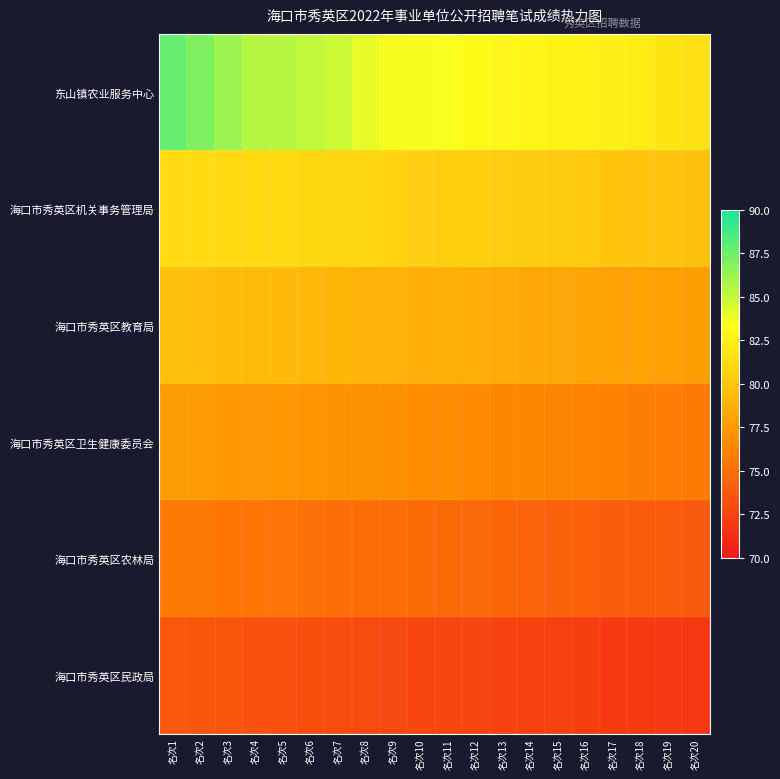

Reading left to right, extract all data points from this chart.

东山镇农业服务中心: 名次1=87.8	名次2=87.0	名次3=86.2	名次4=85.5	名次5=85.4	名次6=85.1	名次7=84.8	名次8=84.0	名次9=83.6	名次10=83.5	名次11=83.5	名次12=83.1	名次13=83.0	名次14=82.8	名次15=82.6	名次16=82.5	名次17=82.5	名次18=82.2	名次19=81.8	名次20=81.7
海口市秀英区机关事务管理局: 名次1=81.3	名次2=81.3	名次3=81.2	名次4=81.2	名次5=81.2	名次6=81.1	名次7=81.0	名次8=80.9	名次9=80.8	名次10=80.6	名次11=80.6	名次12=80.6	名次13=80.4	名次14=80.3	名次15=80.3	名次16=80.3	名次17=80.0	名次18=80.0	名次19=79.8	名次20=79.7
海口市秀英区教育局: 名次1=79.7	名次2=79.6	名次3=79.4	名次4=79.3	名次5=79.3	名次6=79.2	名次7=79.0	名次8=79.0	名次9=78.9	名次10=78.7	名次11=78.7	名次12=78.6	名次13=78.4	名次14=78.3	名次15=78.3	名次16=78.2	名次17=78.0	名次18=78.0	名次19=77.9	名次20=77.7
海口市秀英区卫生健康委员会: 名次1=77.7	名次2=77.6	名次3=77.4	名次4=77.3	名次5=77.3	名次6=77.2	名次7=77.0	名次8=77.0	名次9=76.9	名次10=76.7	名次11=76.7	名次12=76.6	名次13=76.4	名次14=76.3	名次15=76.3	名次16=76.2	名次17=76.0	名次18=76.0	名次19=75.9	名次20=75.7
海口市秀英区农林局: 名次1=75.7	名次2=75.6	名次3=75.4	名次4=75.3	名次5=75.3	名次6=75.2	名次7=75.0	名次8=75.0	名次9=74.9	名次10=74.7	名次11=74.7	名次12=74.6	名次13=74.4	名次14=74.3	名次15=74.3	名次16=74.2	名次17=74.0	名次18=74.0	名次19=73.9	名次20=73.7
海口市秀英区民政局: 名次1=73.7	名次2=73.6	名次3=73.4	名次4=73.3	名次5=73.3	名次6=73.2	名次7=73.0	名次8=73.0	名次9=72.9	名次10=72.7	名次11=72.7	名次12=72.6	名次13=72.4	名次14=72.3	名次15=72.3	名次16=72.2	名次17=72.0	名次18=72.0	名次19=71.9	名次20=71.7